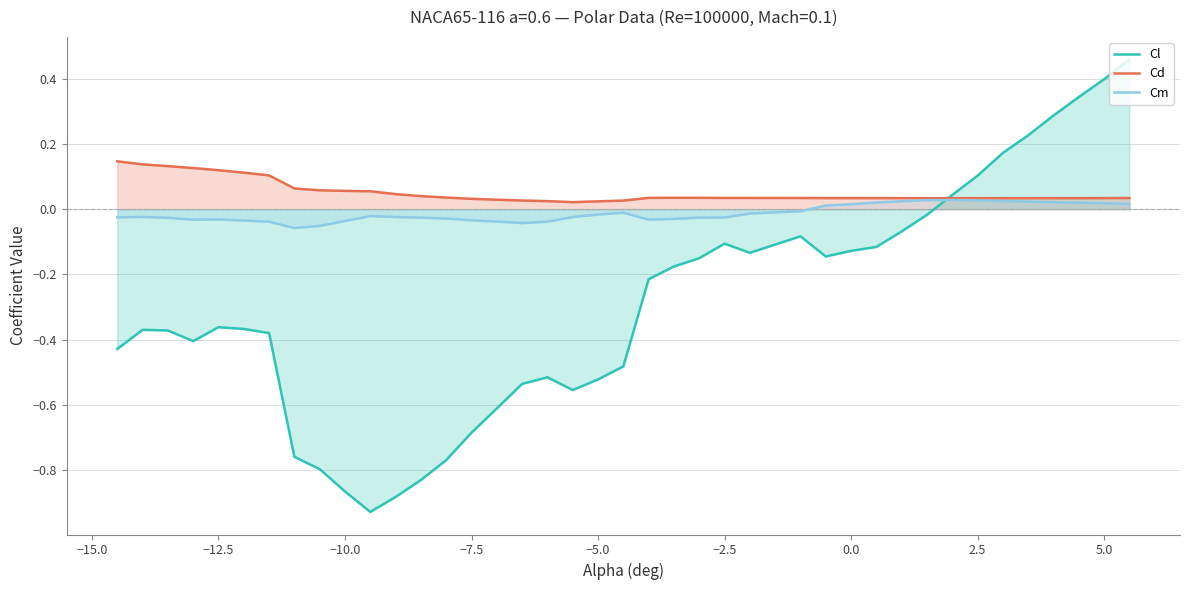

Is it true that Cl equals -0.6 at −2.5?

False